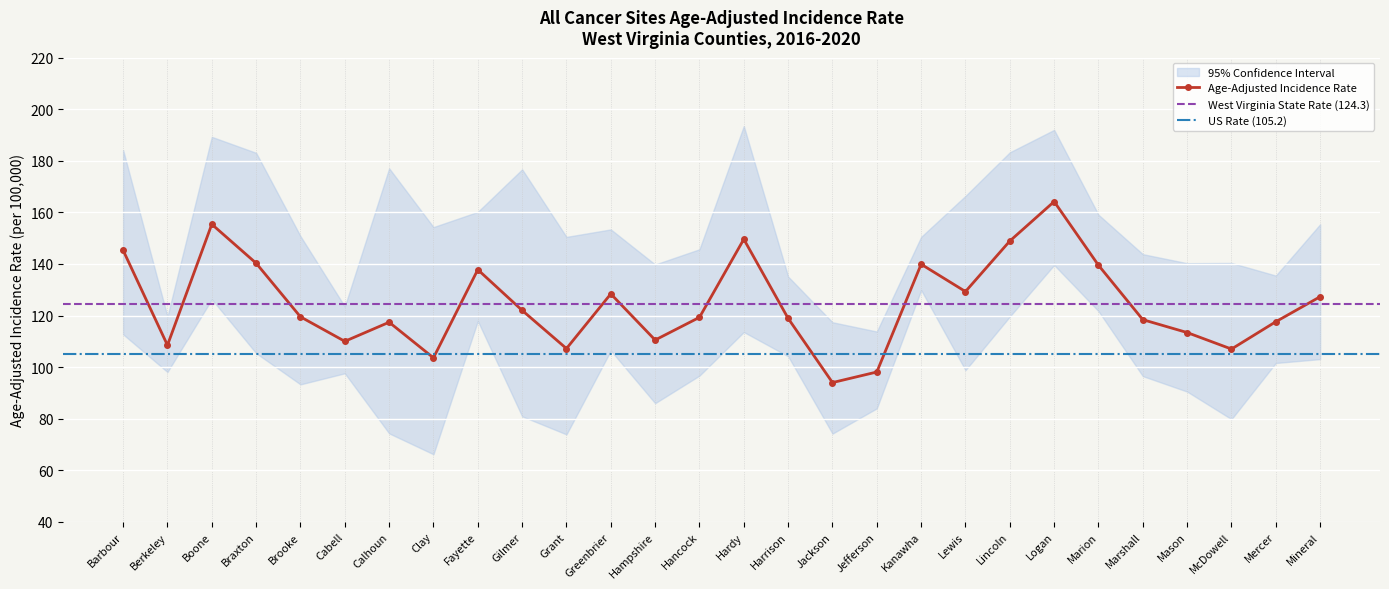

True or false: Upper 95% CI and Lower 95% CI intersect in this chart.

False